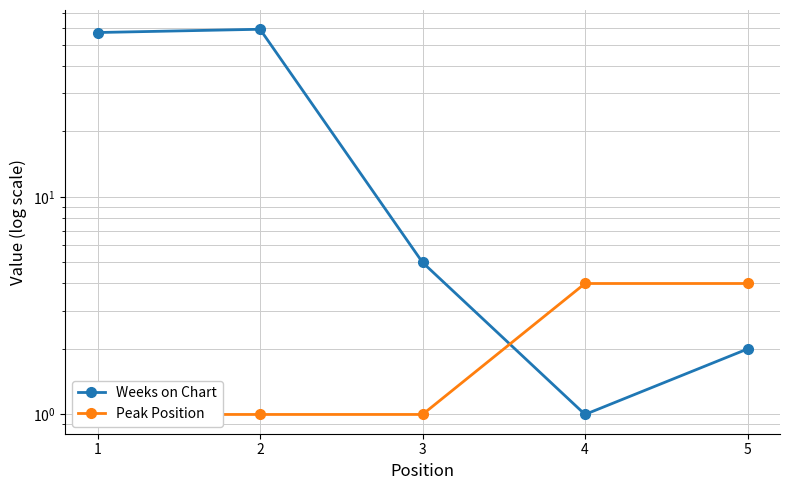

What is the highest value of the Weeks on Chart series?

59